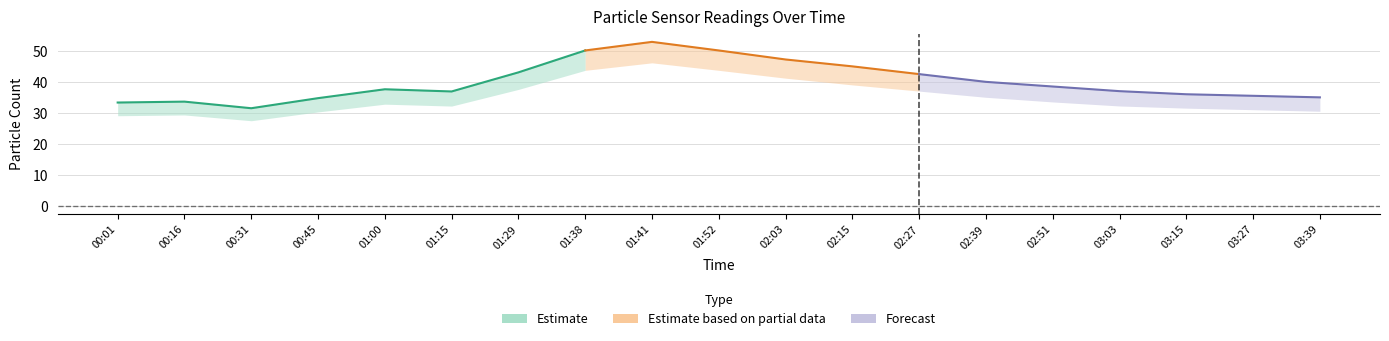

What is the approximate value of N10 at 03:39?

35.0